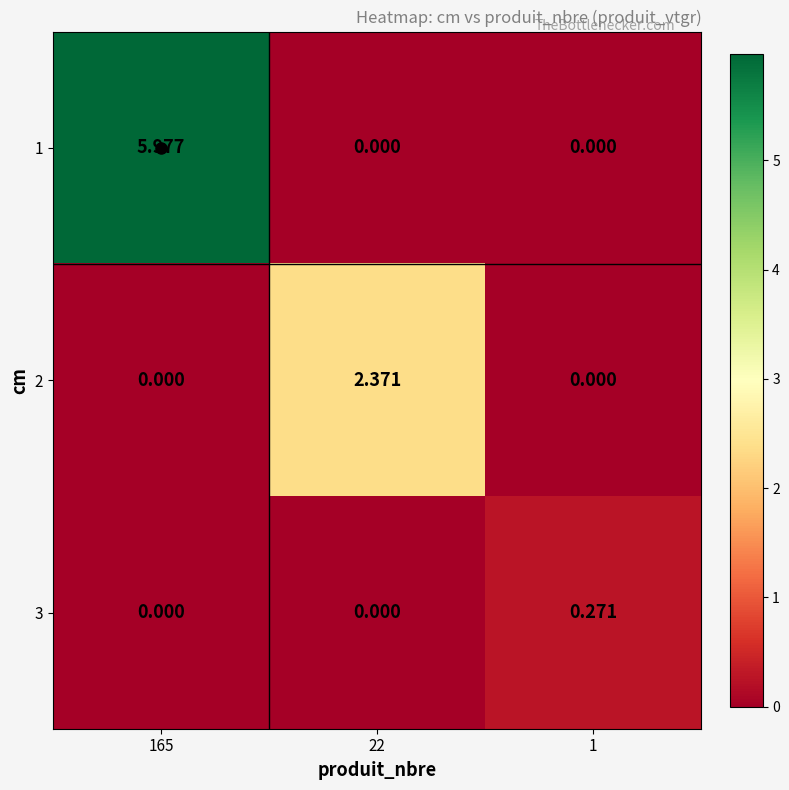

At how many categories does at least one series exceed 2?

2